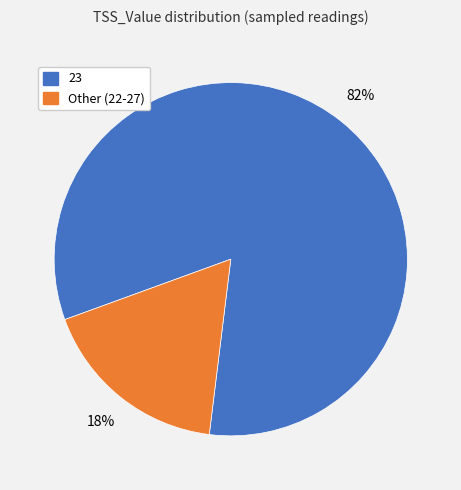

How many segments does this pie chart have?

2